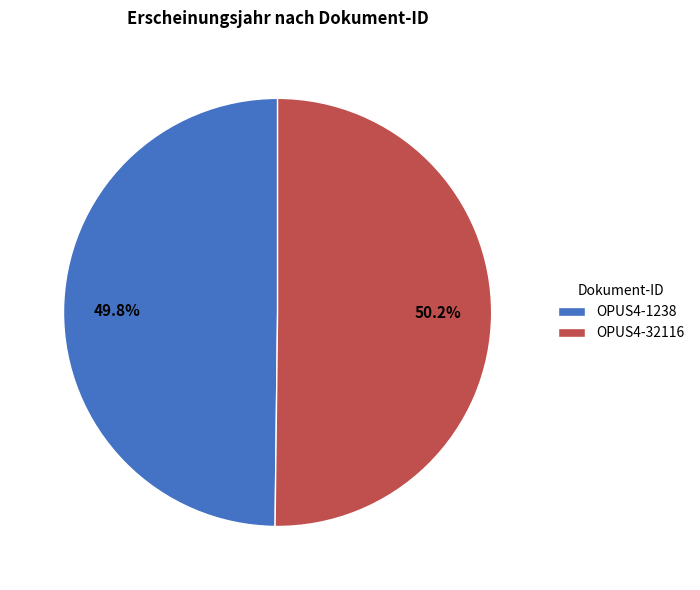

Is there a majority slice in this chart?

Yes